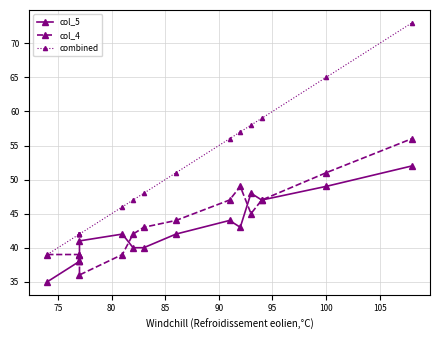

Reading left to right, transcribe all the data shown in this chart.

col_5: 35	38	39	39	41	42	40	40	42	44	43	48	47	49	52
col_4: 39	39	38	38	36	39	42	43	44	47	49	45	47	51	56
combined: 39	42	42	42	42	46	47	48	51	56	57	58	59	65	73